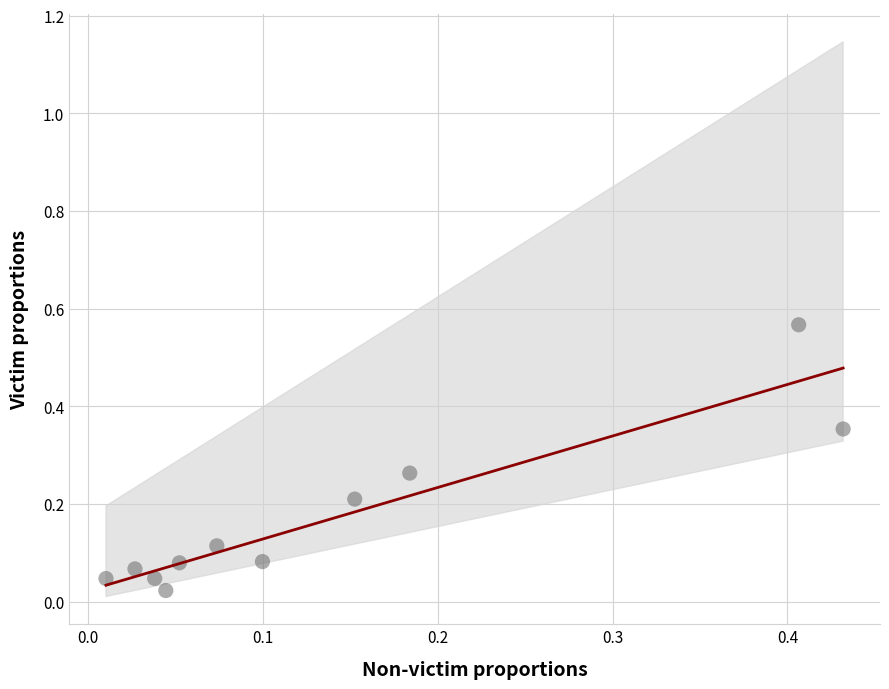

What is the range of Y values (max minus min)?

0.5